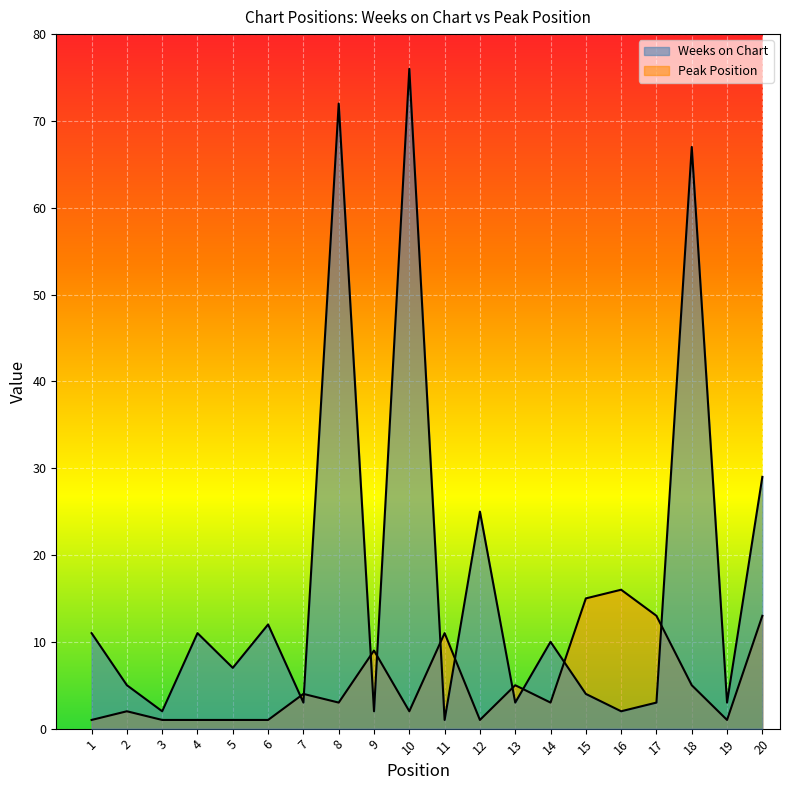

Between 5 and 14, which series saw the biggest shift?

Weeks on Chart